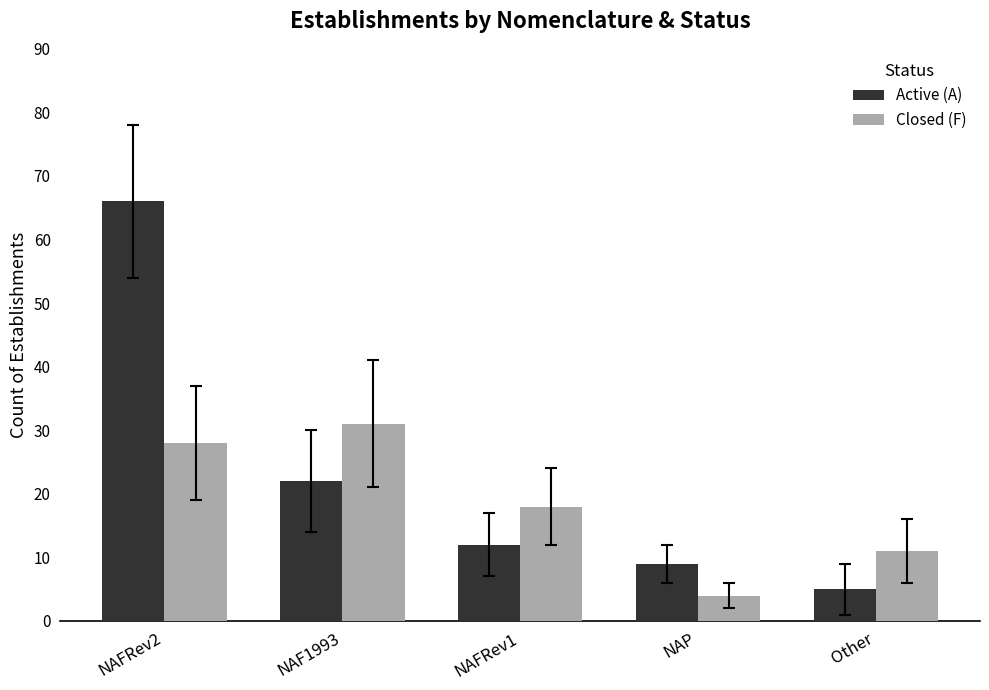

Rank the series by their maximum value, from highest to lowest.

Active (A), Closed (F)